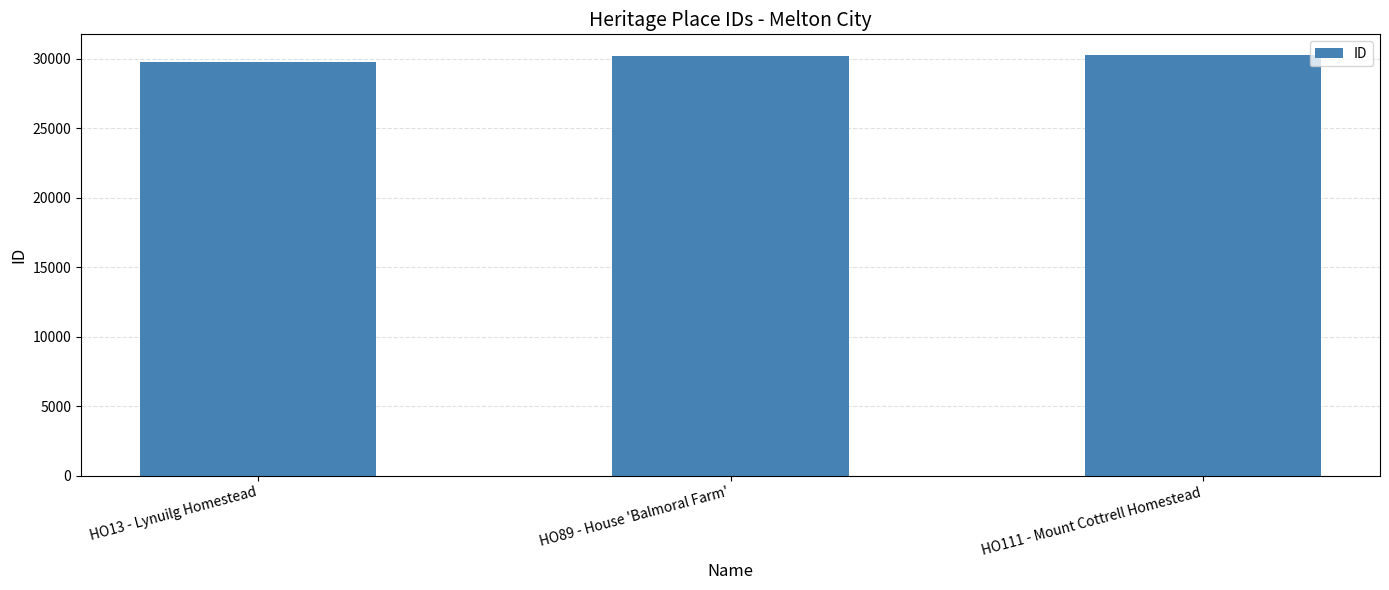

What is the value of the 2nd bar from the left?

30200